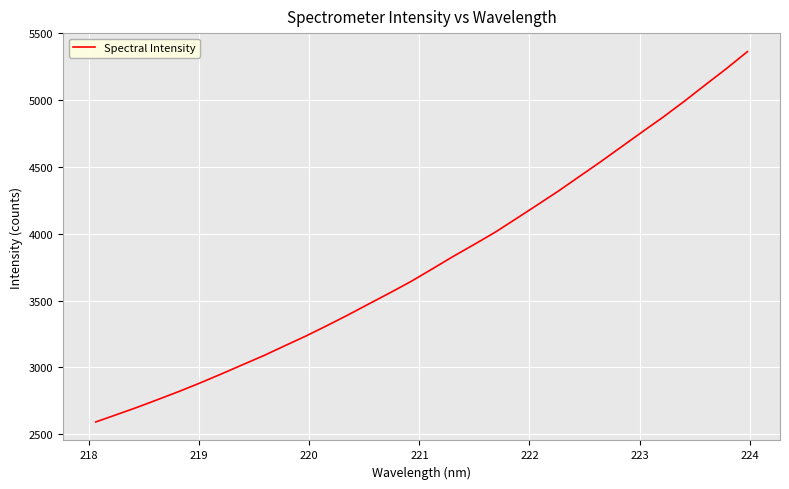

Reading left to right, what are all the values shown in this chart?

2590.9	2646.1	2702.1	2761.5	2821.7	2885.4	2952.1	3020.6	3088.5	3162.2	3235.0	3312.5	3392.6	3476.2	3558.6	3643.8	3736.7	3830.6	3920.2	4012.0	4113.5	4215.8	4319.3	4428.6	4537.7	4650.4	4763.3	4874.6	4992.2	5115.0	5236.1	5363.2